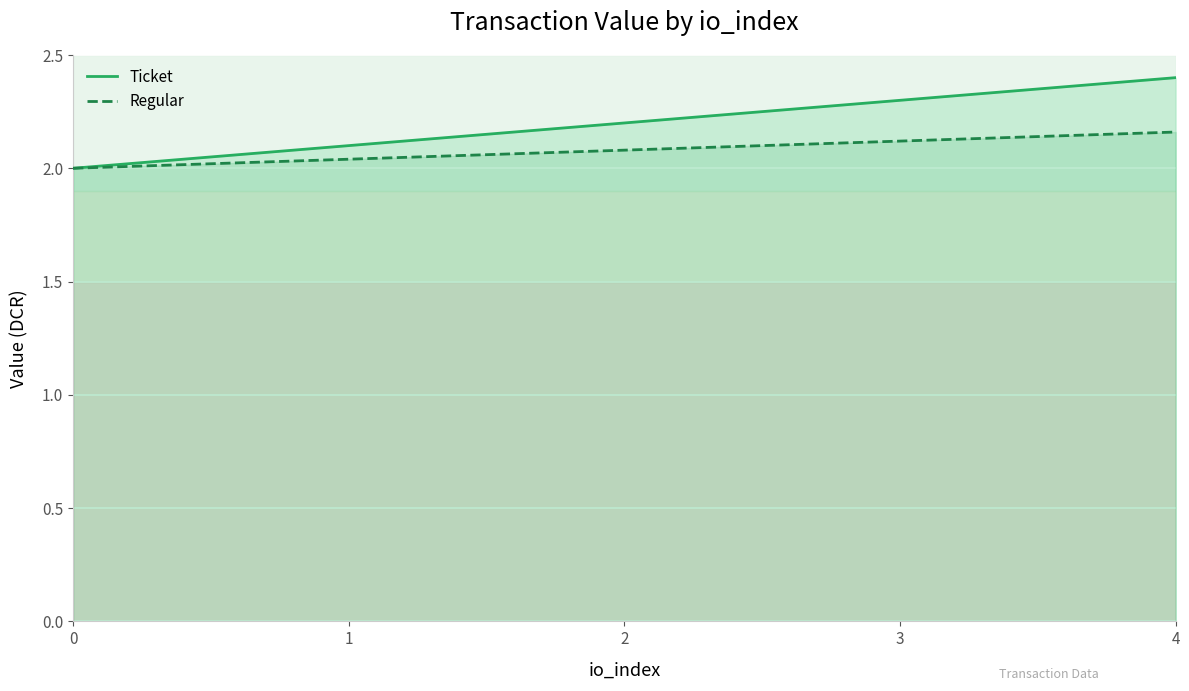

What is the minimum value for Regular?

2.0